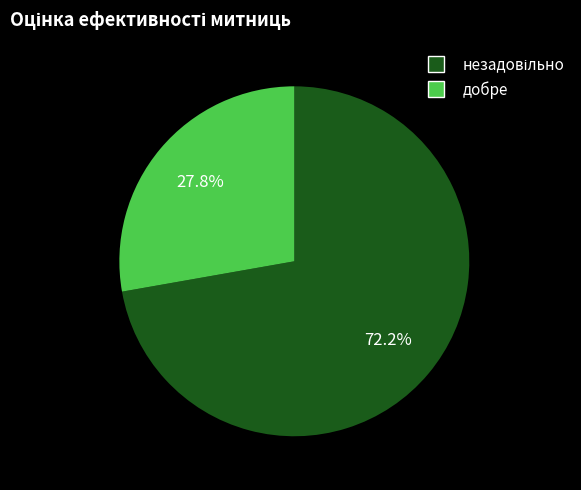

Is добре the majority of the pie?

No